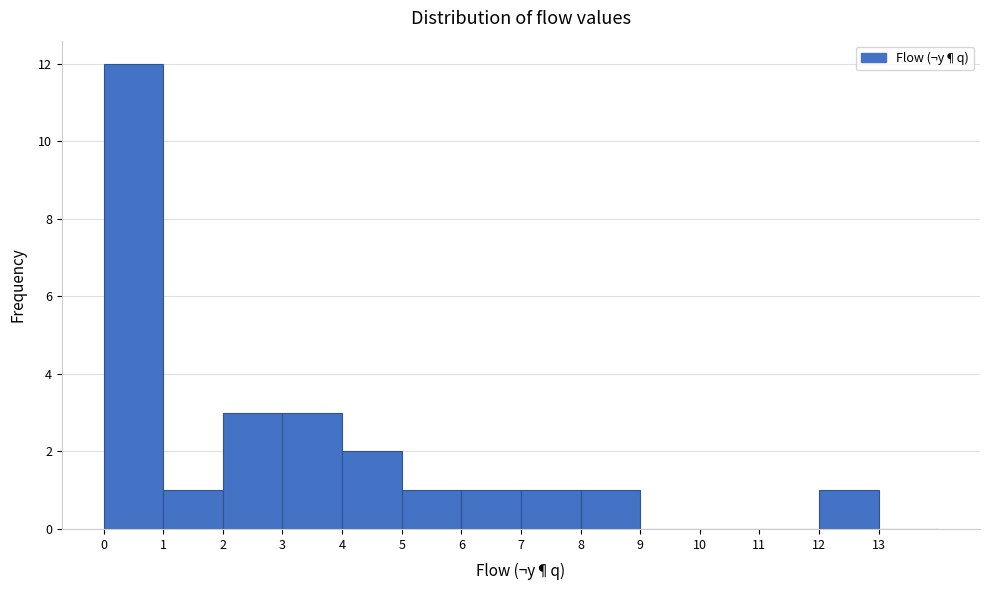

Over which range of the x-axis is the bar tallest?

0 to 1